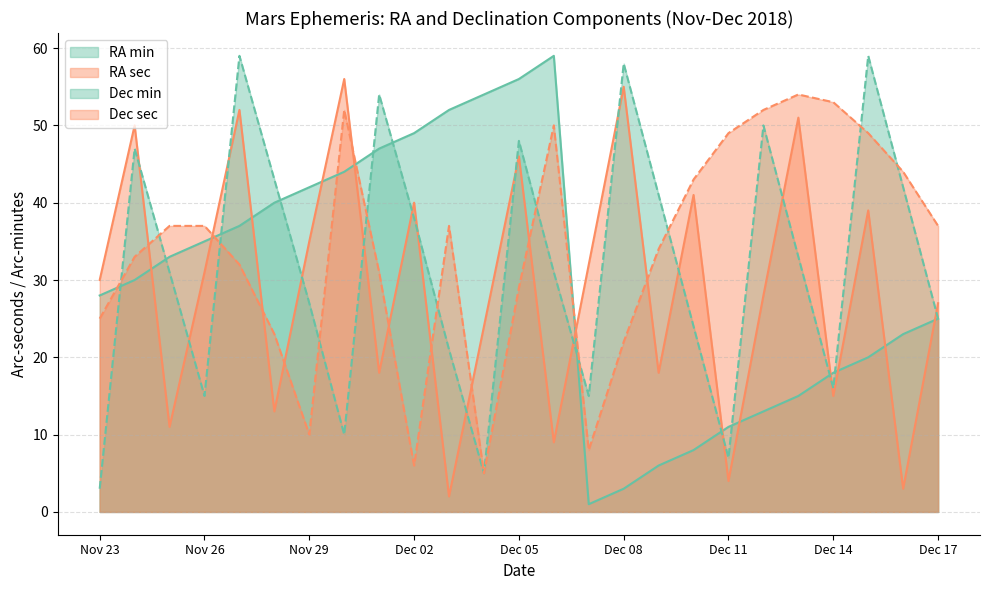

Is it true that Dec min equals 42 at Dec 16?

True